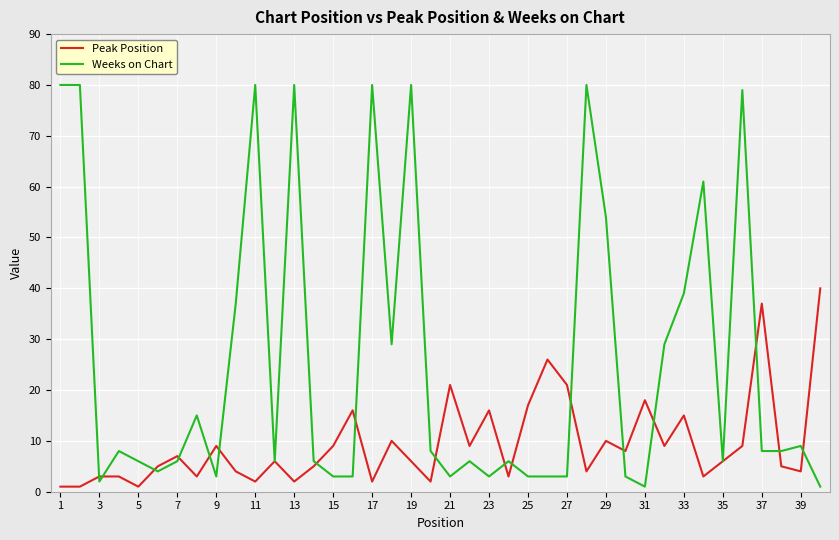

Does the chart display data point markers on the line(s)?

No